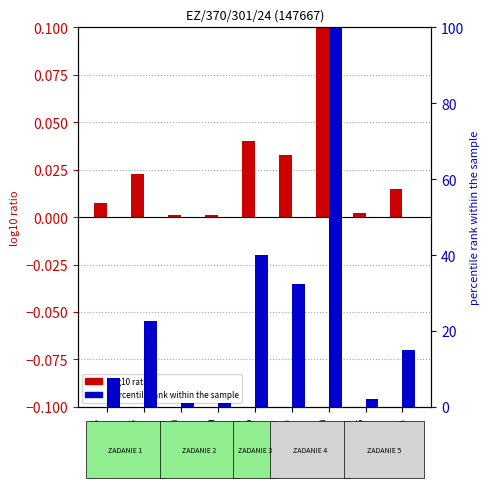

Rank the categories by log10 ratio value from lowest to highest.

Saccharum
lactis, Amylum
tritici, Spirytus
sal., Spiritus
Vini
0.96, Glucosum, Spiritus
Vini
0.7, Lanolinum
anh., Carbo
med., Vaselinum
album